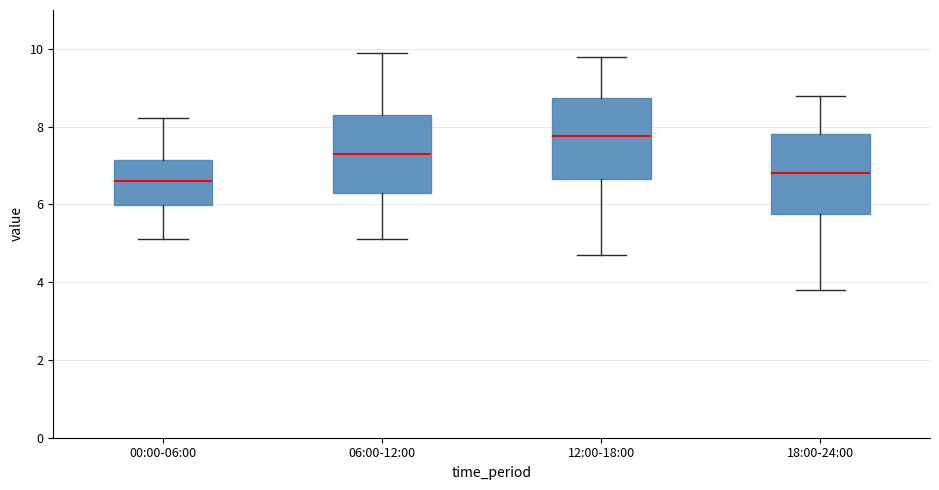

Reading left to right, transcribe this box plot: for each box, give where its median line is, the range the box spans, and where its two whiskers end, as read against the y-axis. The values are not printed on the chart, so give them approximately, as read against the axis.

00:00-06:00: median 6.6, box 6.0 to 7.2, whiskers 5.2 to 8.2
06:00-12:00: median 7.4, box 6.4 to 8.4, whiskers 5.2 to 10.0
12:00-18:00: median 7.8, box 6.6 to 8.8, whiskers 4.8 to 9.8
18:00-24:00: median 6.8, box 5.8 to 7.8, whiskers 3.8 to 8.8